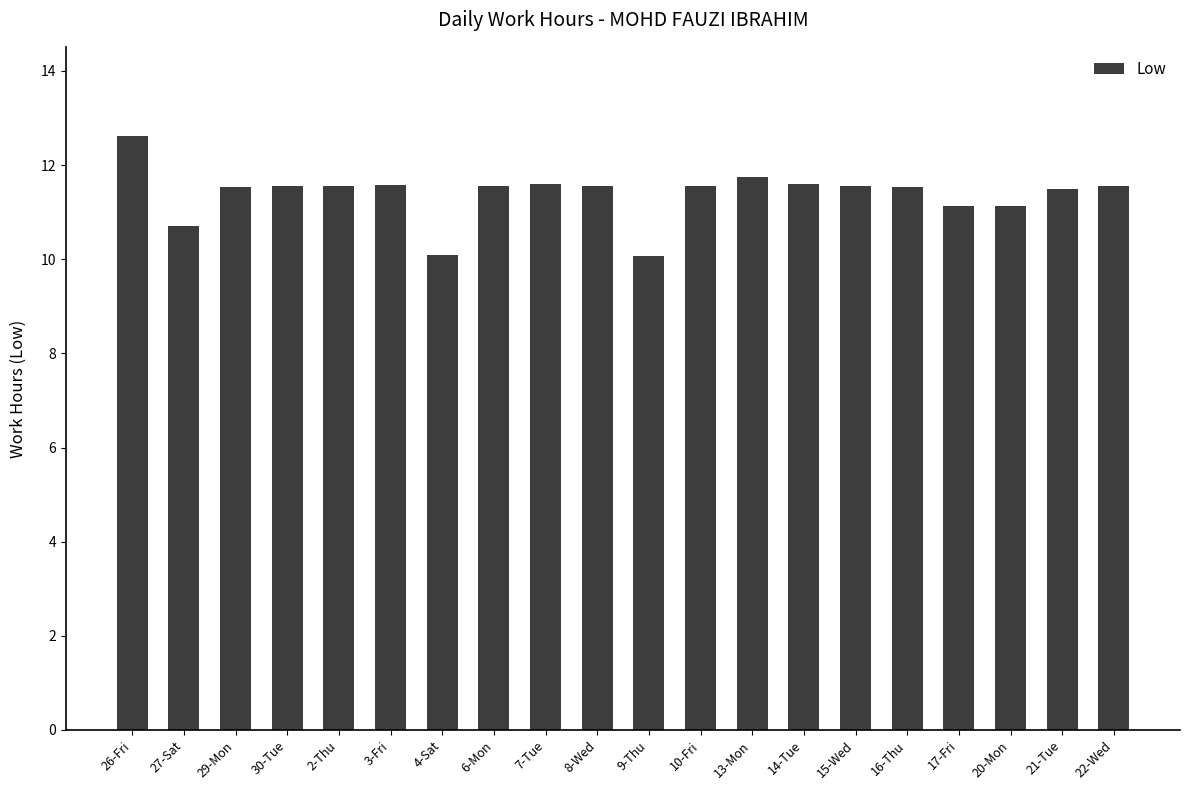

How many data points are above 11?

17